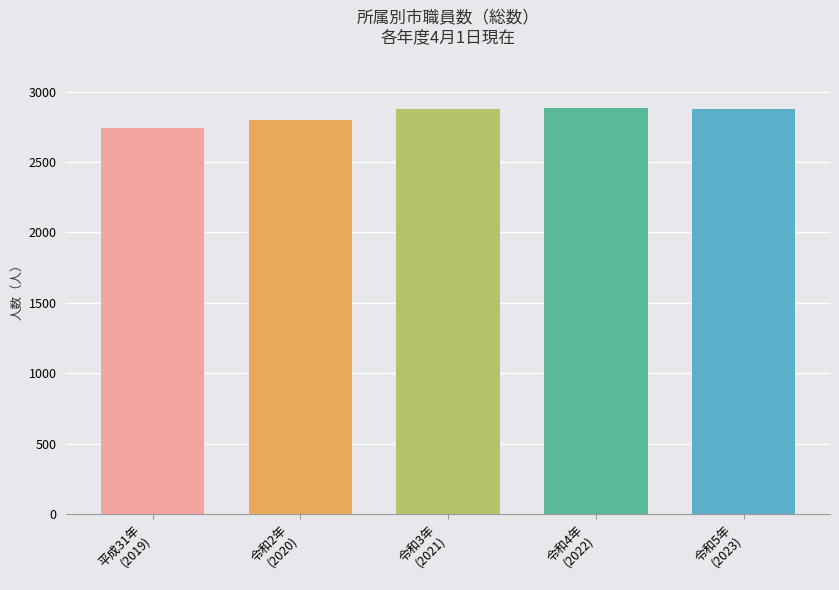

What is the greatest value displayed?

2886